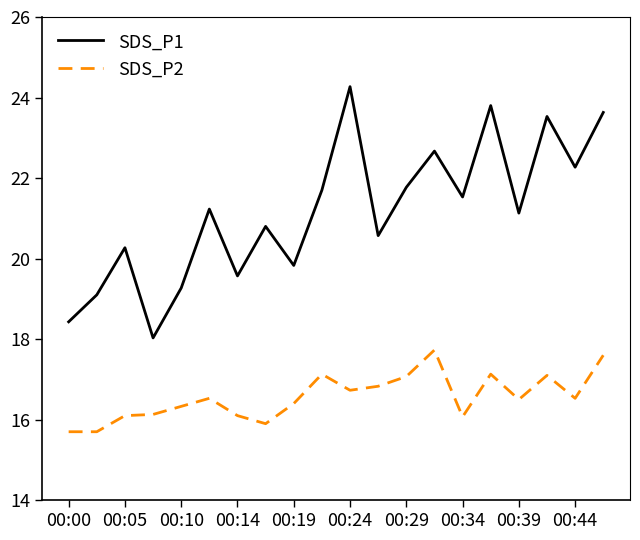

List the series in order of their peak value, lowest first.

SDS_P2, SDS_P1